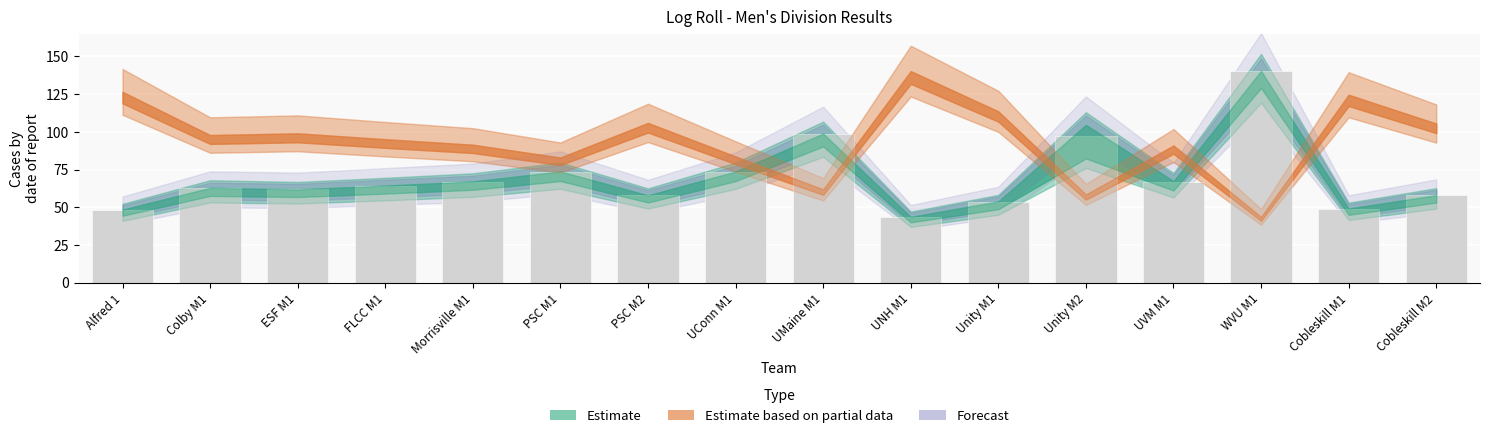

What is the value of the 4th bar from the left?

64.3